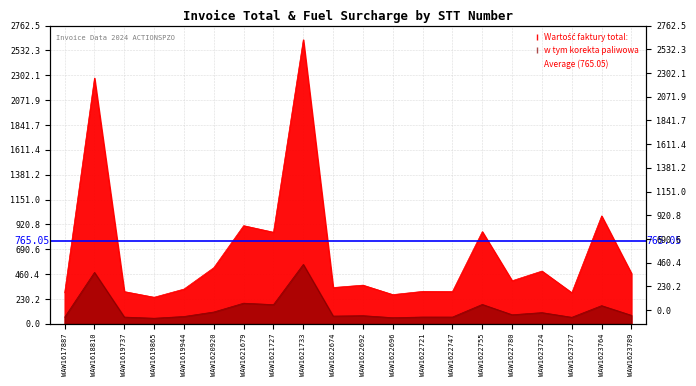

At how many categories does at least one series exceed 2075?

2